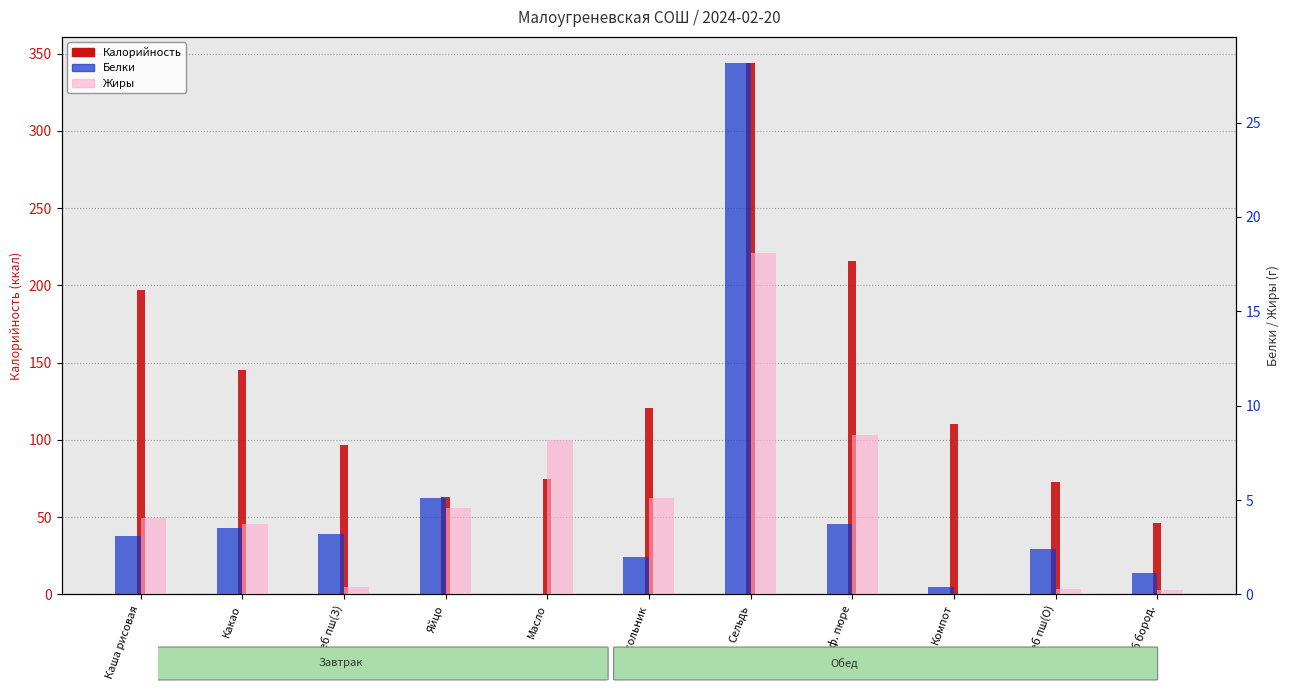

What value does the Калорийность series have at Какао?

145.2